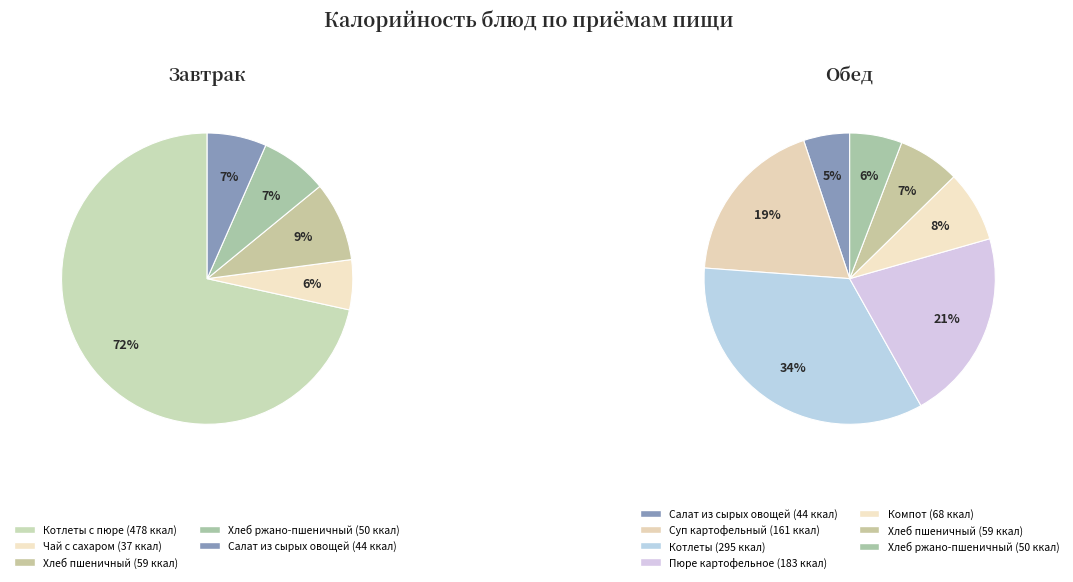

To the nearest percent, what is the average slice percentage?

20%